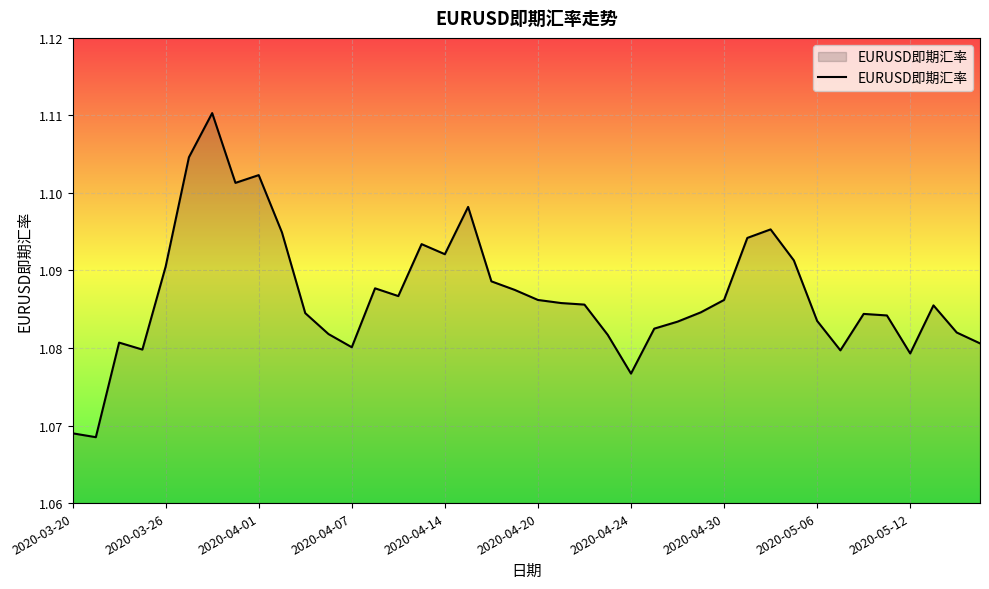

Does the chart display data point markers on the line(s)?

No